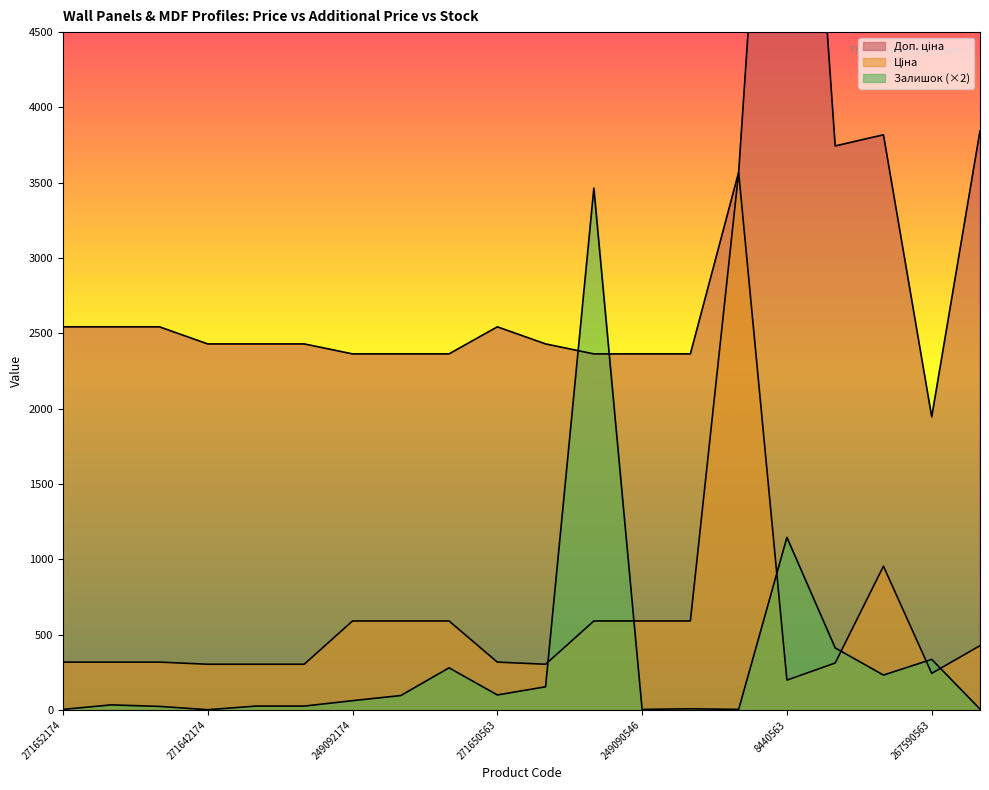

What is the sum of all Доп. ціна values?

59332.9